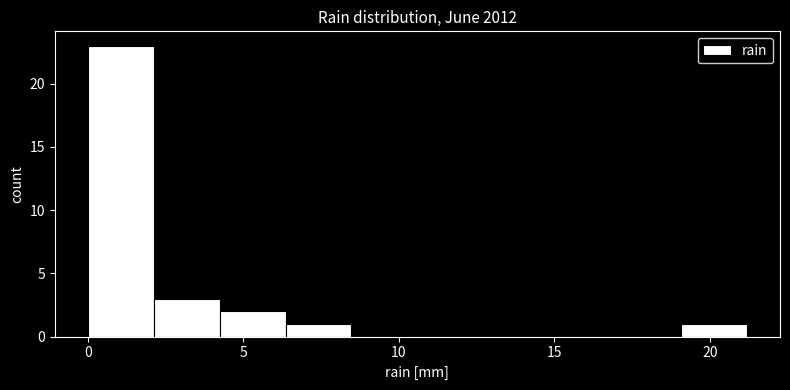

Which range on the x-axis has the tallest bar?

0.0 to 2.0